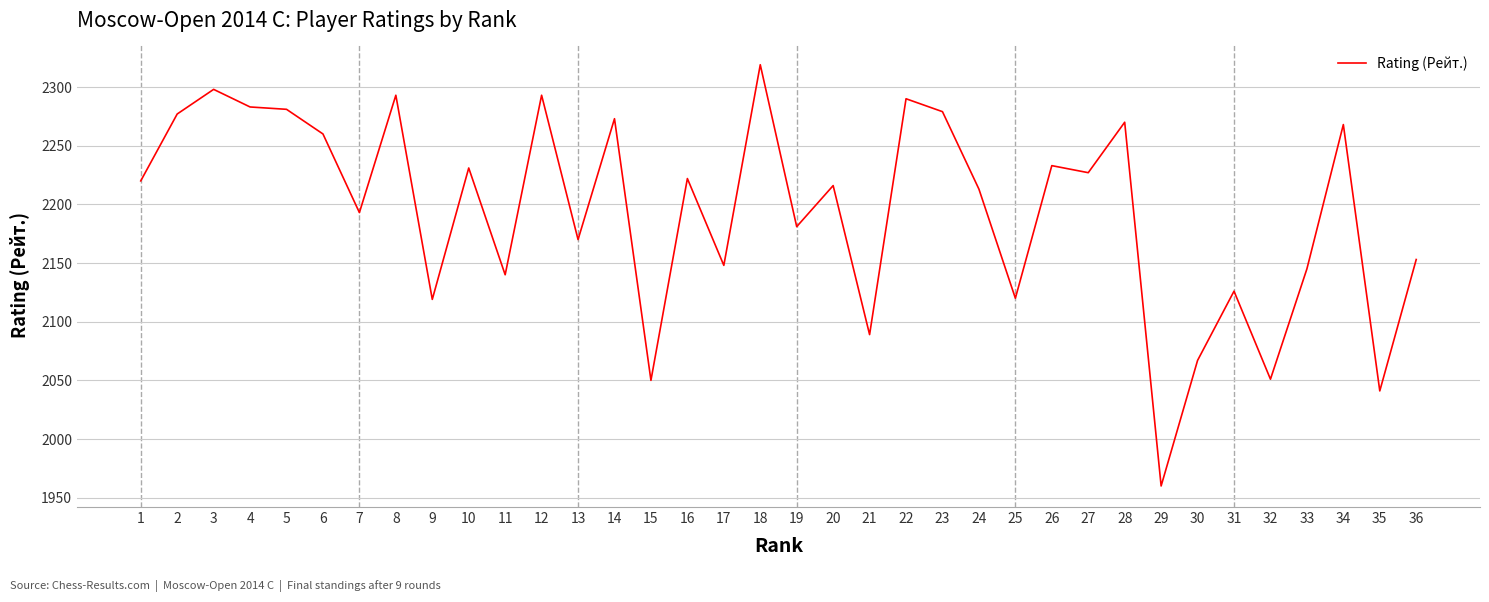

What value does the data have at 20, to the nearest 10?

2220